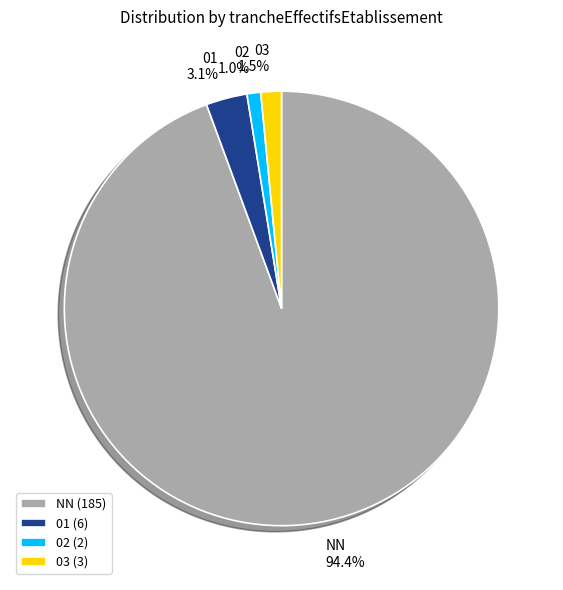

What is the largest slice in the pie chart?

NN